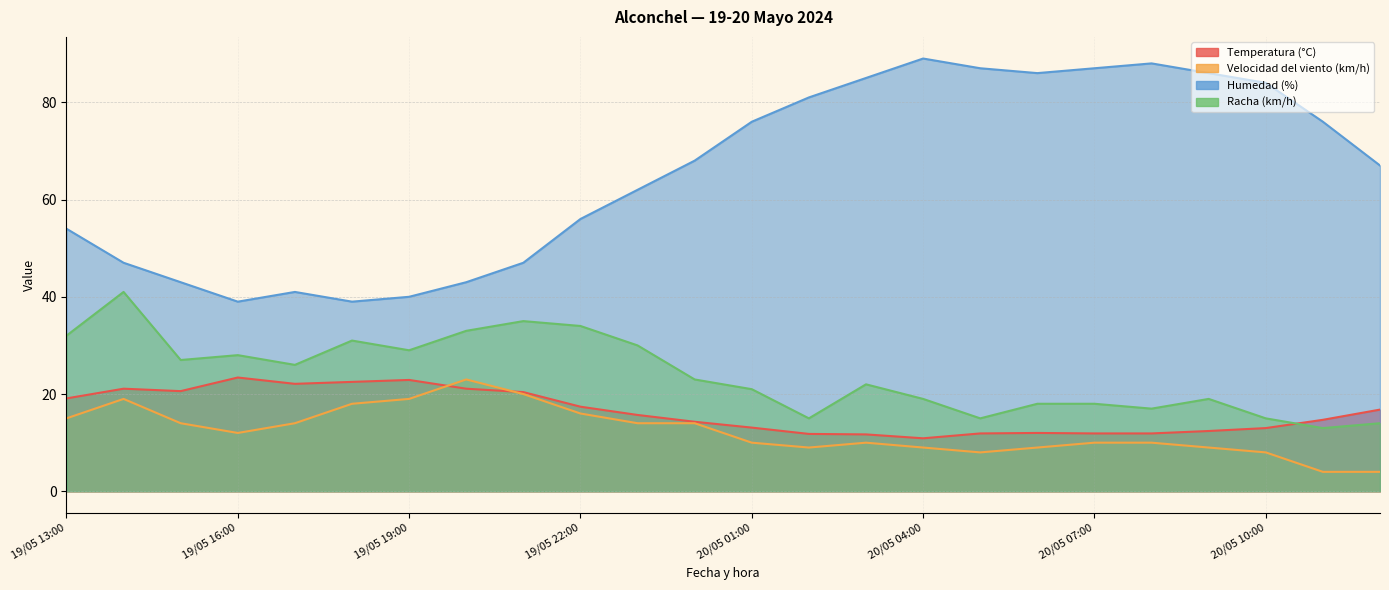

Which series has the largest total across all categories?

Humedad (%)